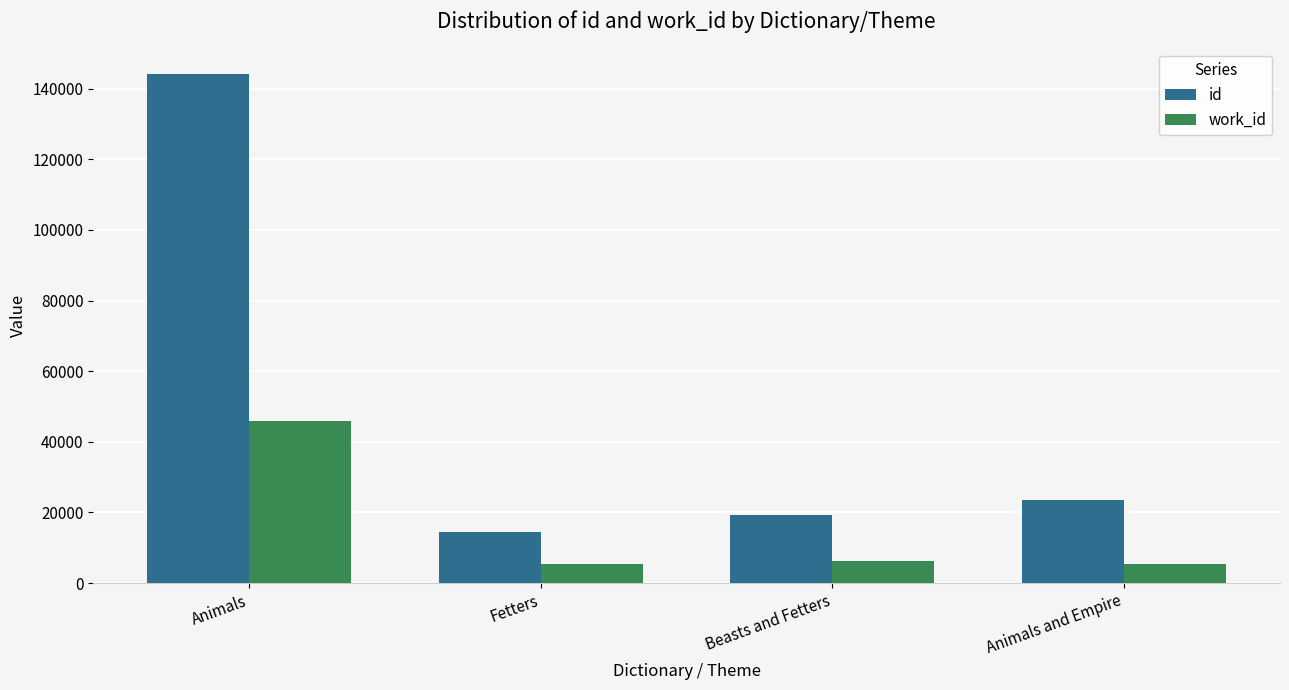

At how many categories does at least one series exceed 122637?

1